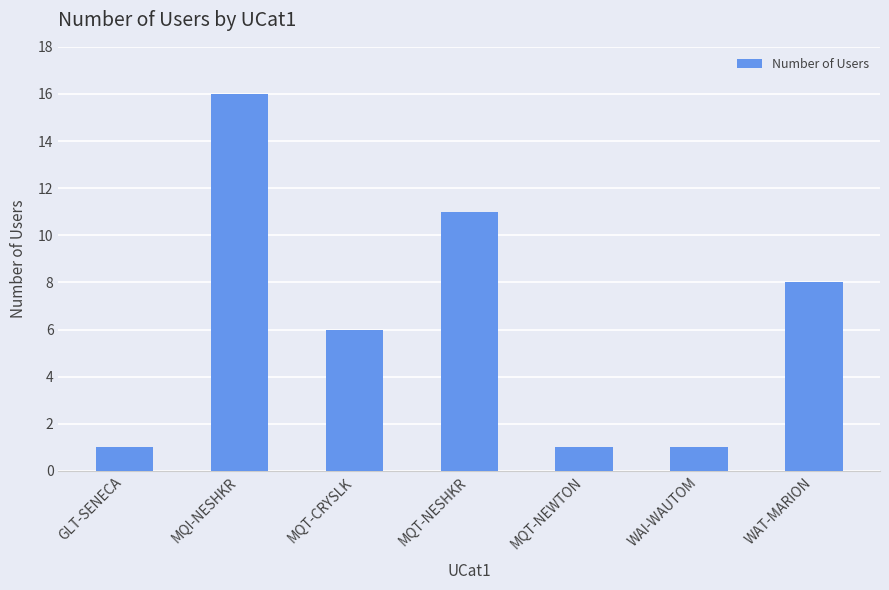

Reading left to right, transcribe all the data shown in this chart.

GLT-SENECA=1	MQI-NESHKR=16	MQT-CRYSLK=6	MQT-NESHKR=11	MQT-NEWTON=1	WAI-WAUTOM=1	WAT-MARION=8